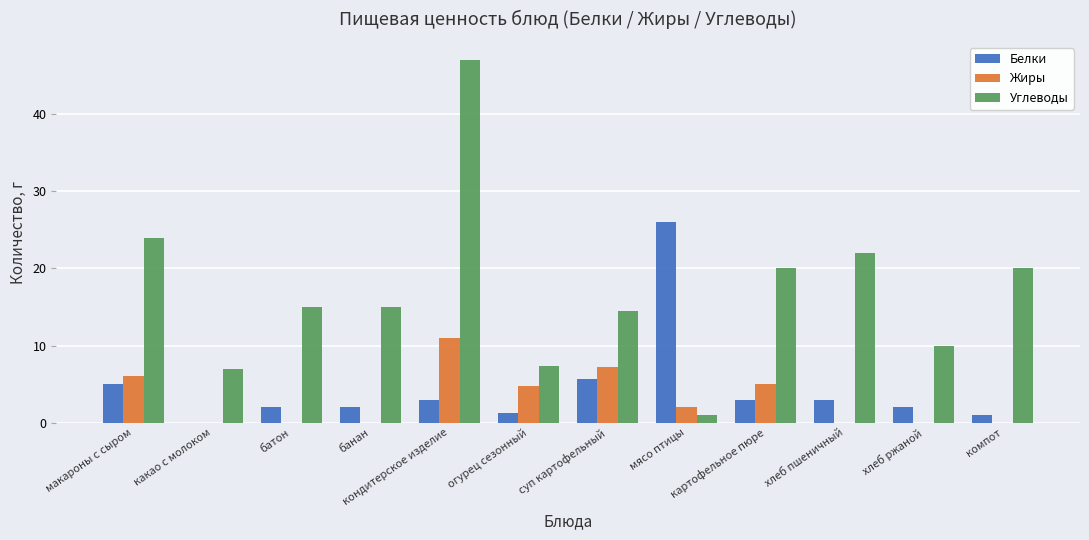

What is the sum of the Жиры values at суп картофельный and хлеб пшеничный?

7.2